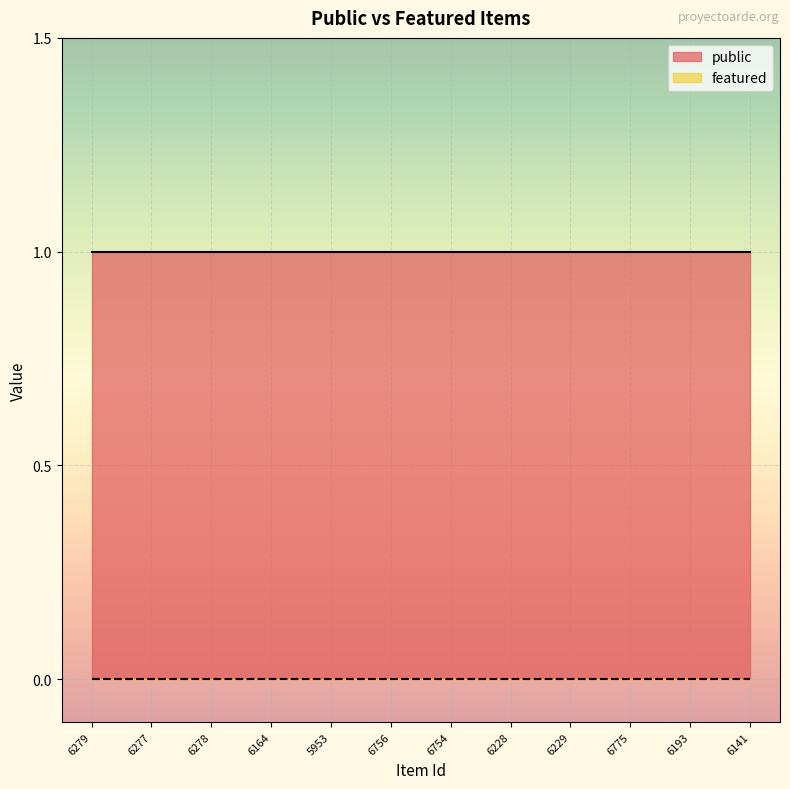

How many lines are shown in the chart?

2